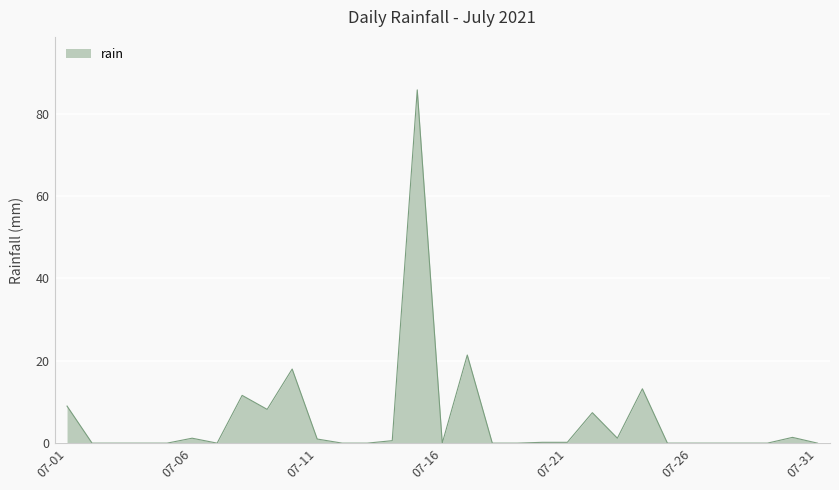

Is it true that the value at 07-31 is -37.6?

False